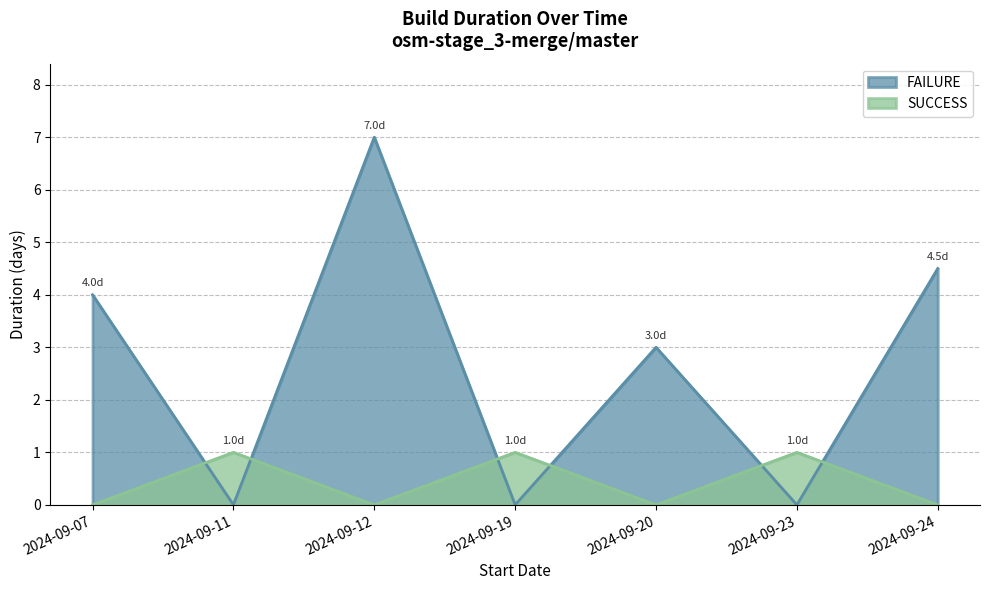

How many categories are shown in the chart?

7